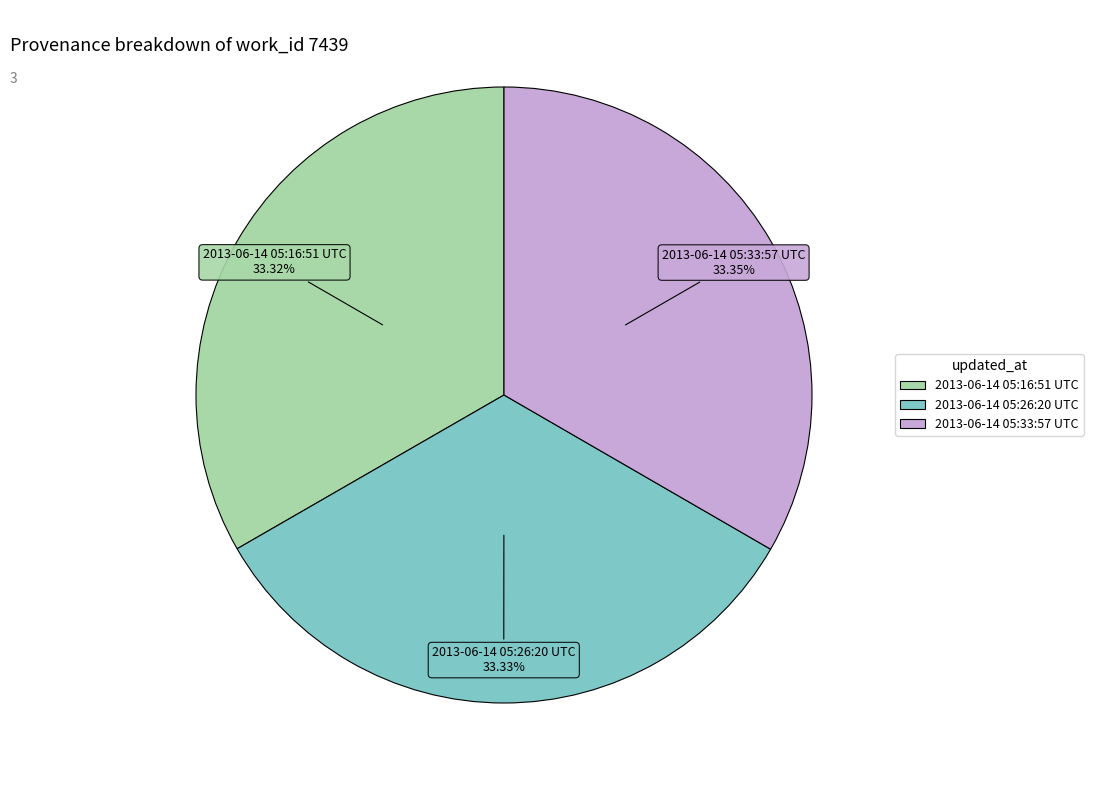

How many slices are in this pie chart?

3